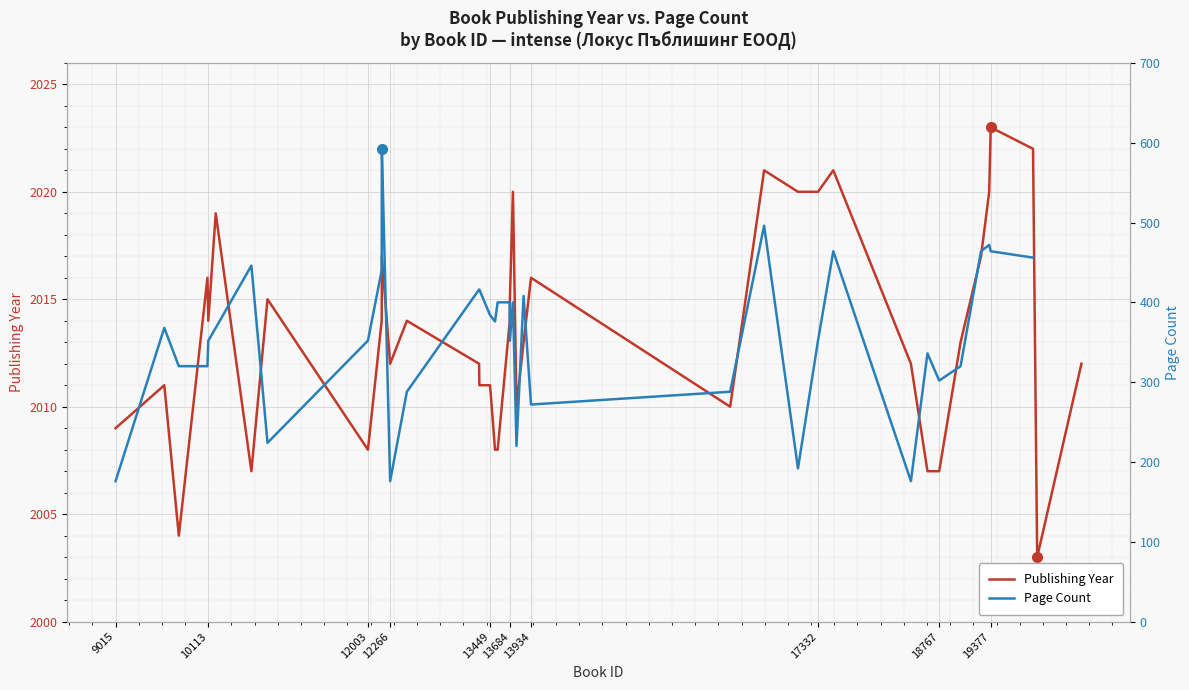

The value of Publishing Year at 12003 is 928. True or false?

False